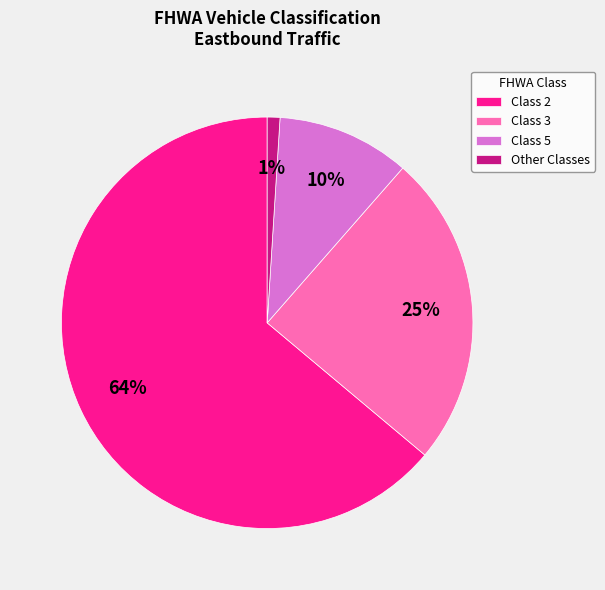

Does any single category account for the majority?

Yes